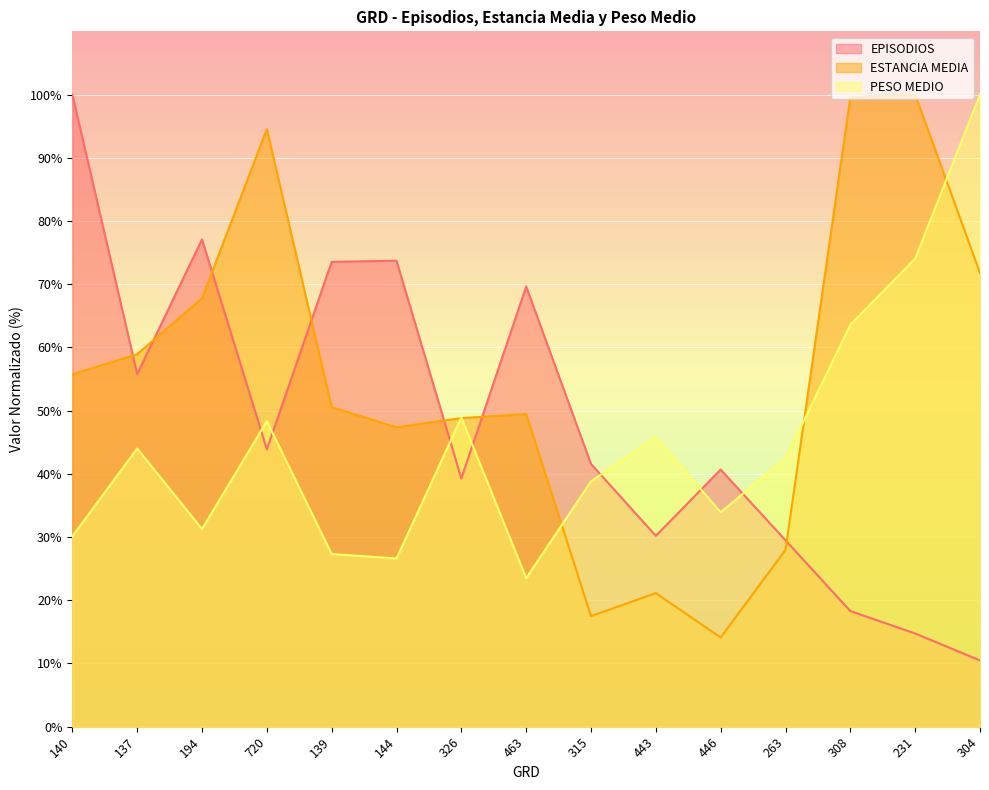

What are all the series names shown in the legend?

EPISODIOS, ESTANCIA MEDIA, PESO MEDIO